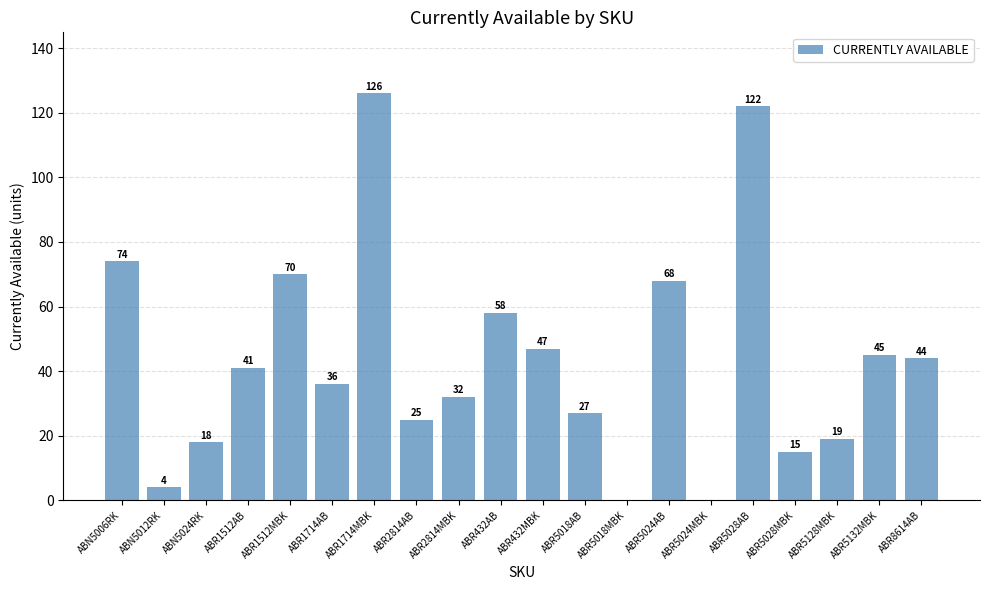

What is the sum of all values?

871